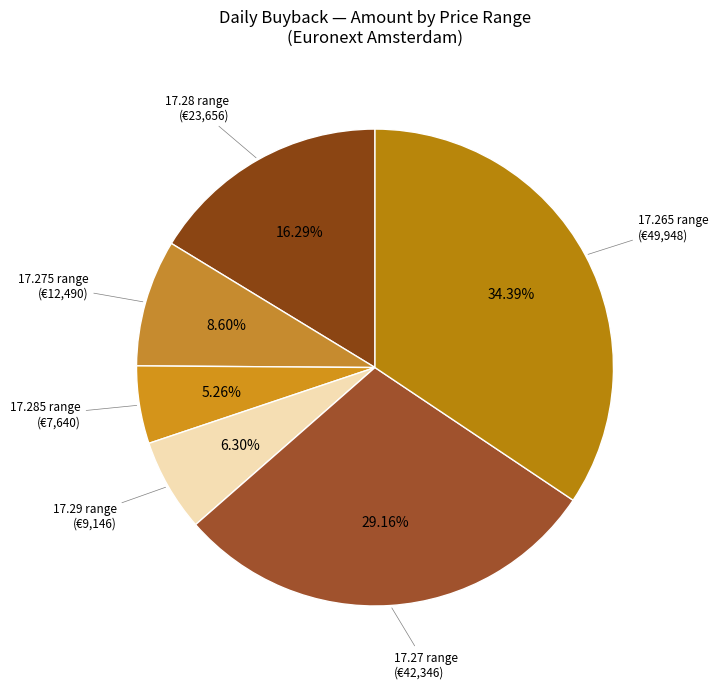

Rank the categories by value from lowest to highest.

17.285 range, 17.29 range, 17.275 range, 17.28 range, 17.27 range, 17.265 range